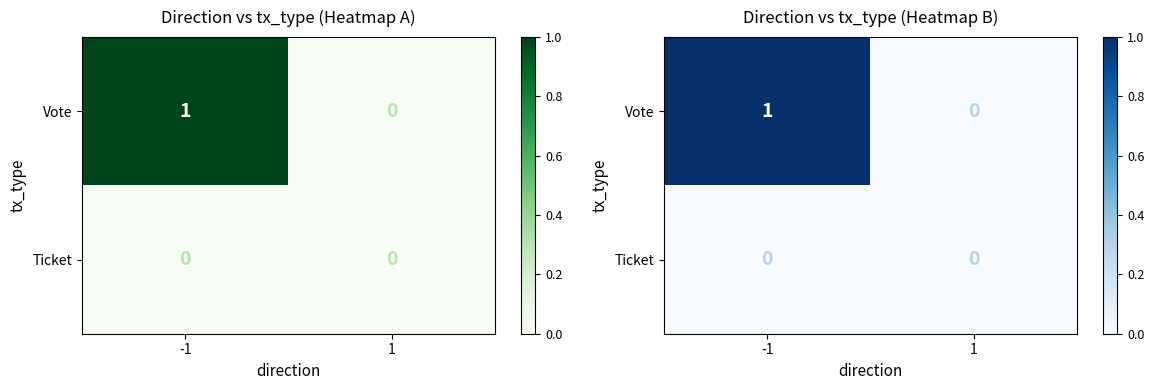

List the series in order of their peak value, highest first.

Vote, Ticket